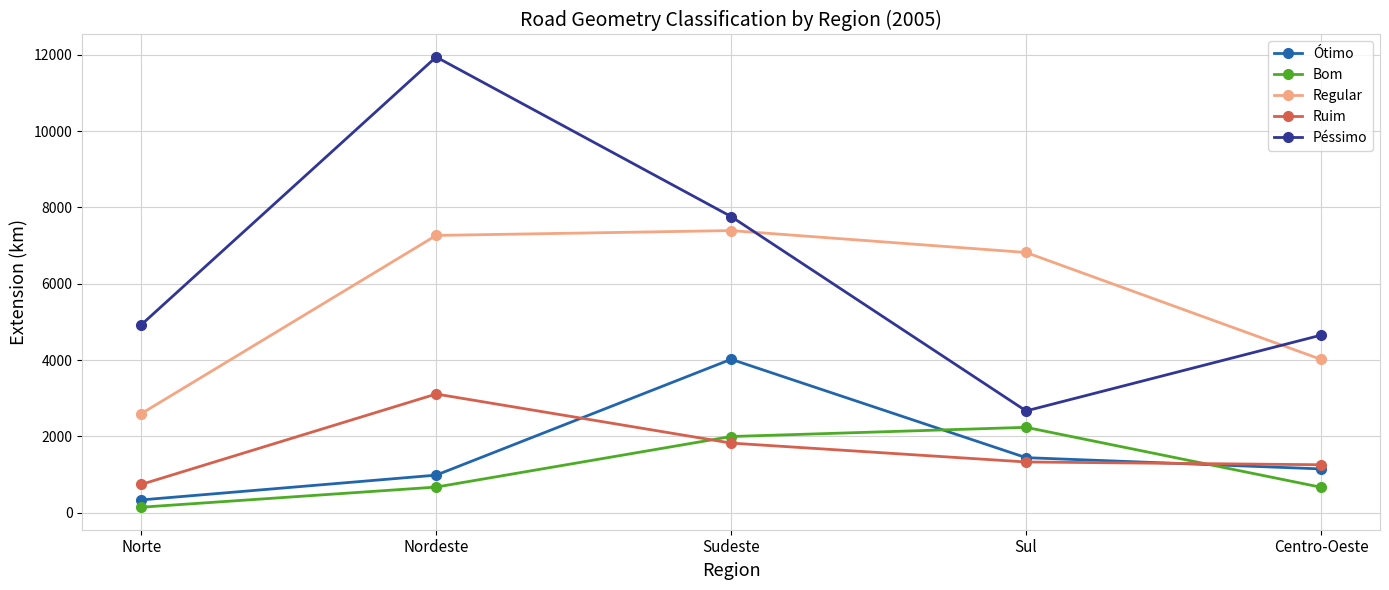

Is it true that Ruim equals 1256 at Centro-Oeste?

True